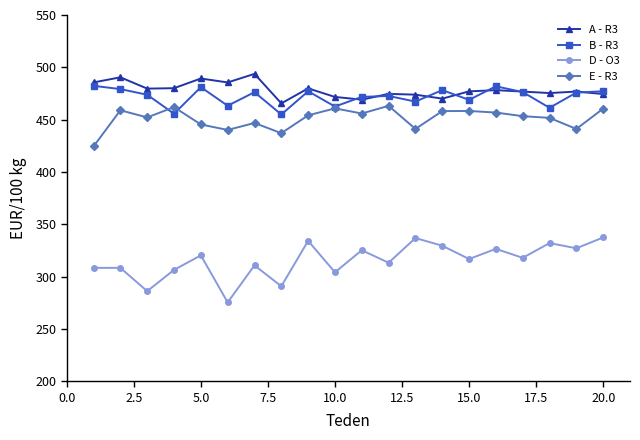

Which series has the largest range (max minus min)?

D - O3